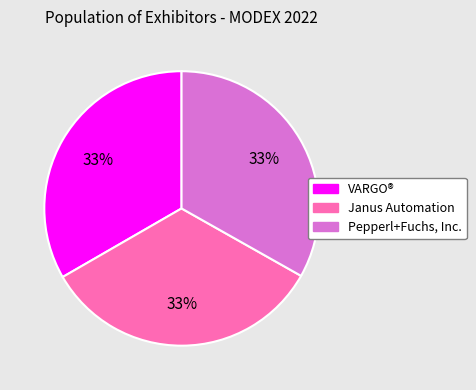

What percentage is the Pepperl+Fuchs, Inc. slice, to the nearest percent?

33%